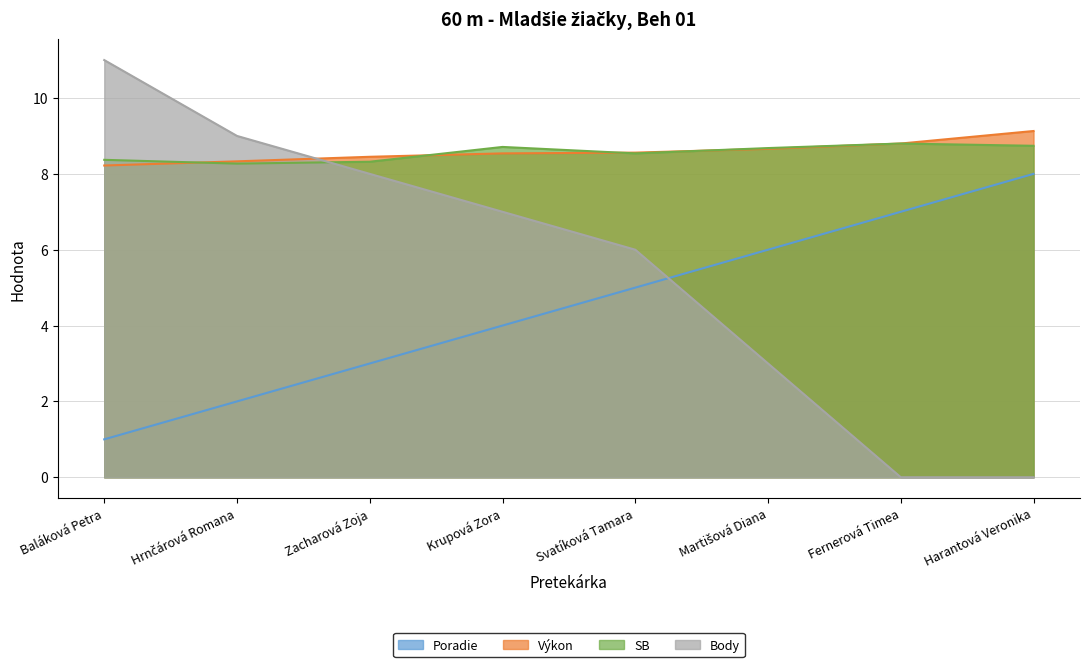

What value does the Poradie series have at Svatíková Tamara?

5.0